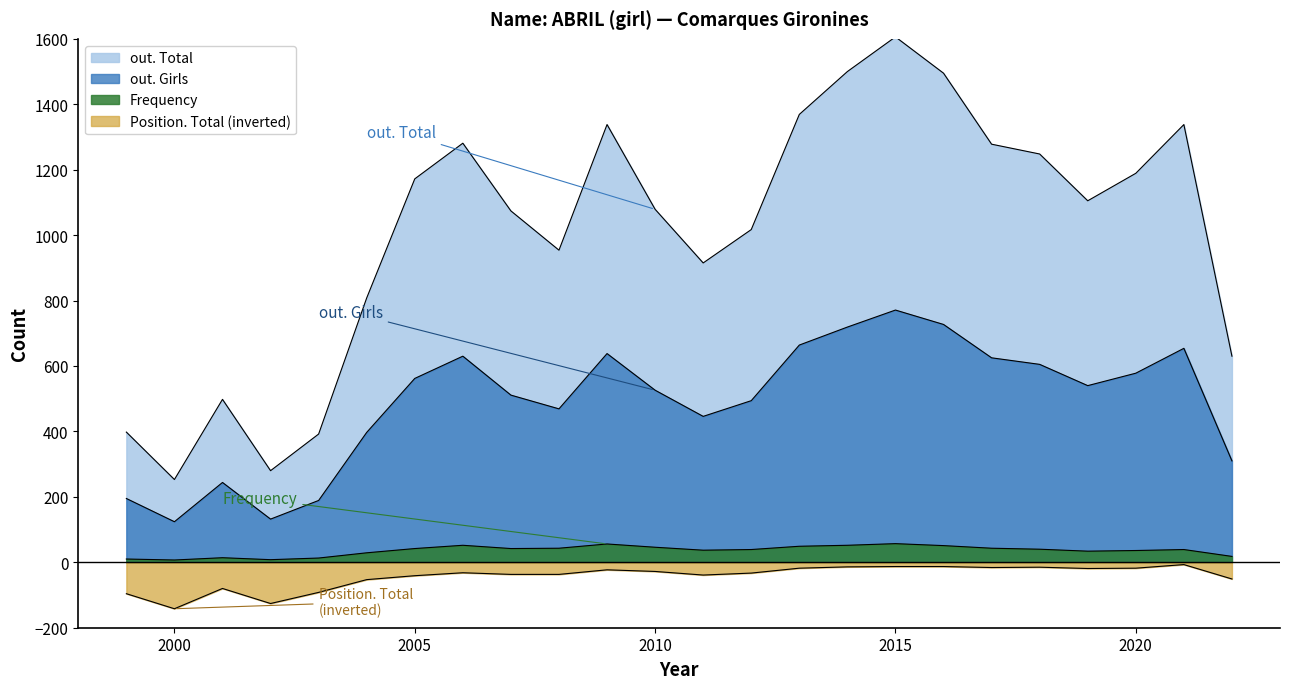

Reading left to right, extract all data points from this chart.

out. Total: 398	253	498	280	392	808	1172	1281	1074	954	1338	1079	915	1017	1369	1500	1606	1495	1278	1248	1105	1189	1338	630
out. Girls: 195	124	244	132	189	397	562	630	511	469	638	526	446	494	664	719	771	727	625	605	540	578	654	310
Frequency: 10	7	14	8	13	29	42	52	42	43	56	46	37	39	49	52	57	51	43	40	34	36	39	18
Position. Total: -96	-142	-80	-126	-92	-53	-41	-32	-37	-37	-23	-28	-39	-33	-18	-14	-13	-13	-16	-15	-19	-18	-7	-51